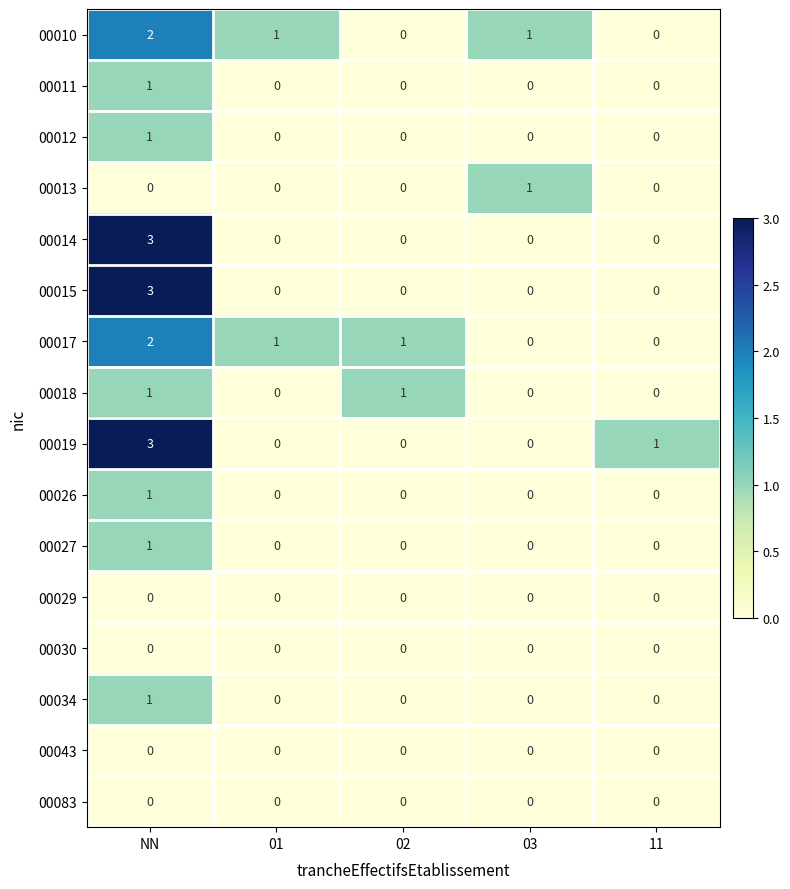

Which label corresponds to the largest value in the chart?

NN